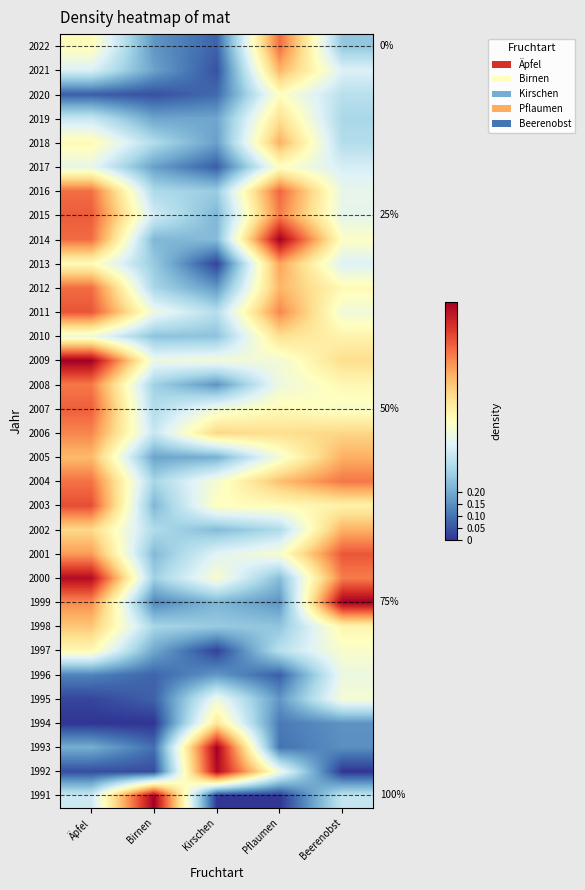

True or false: 1993 has a value of 0.0 at Pflaumen.

False